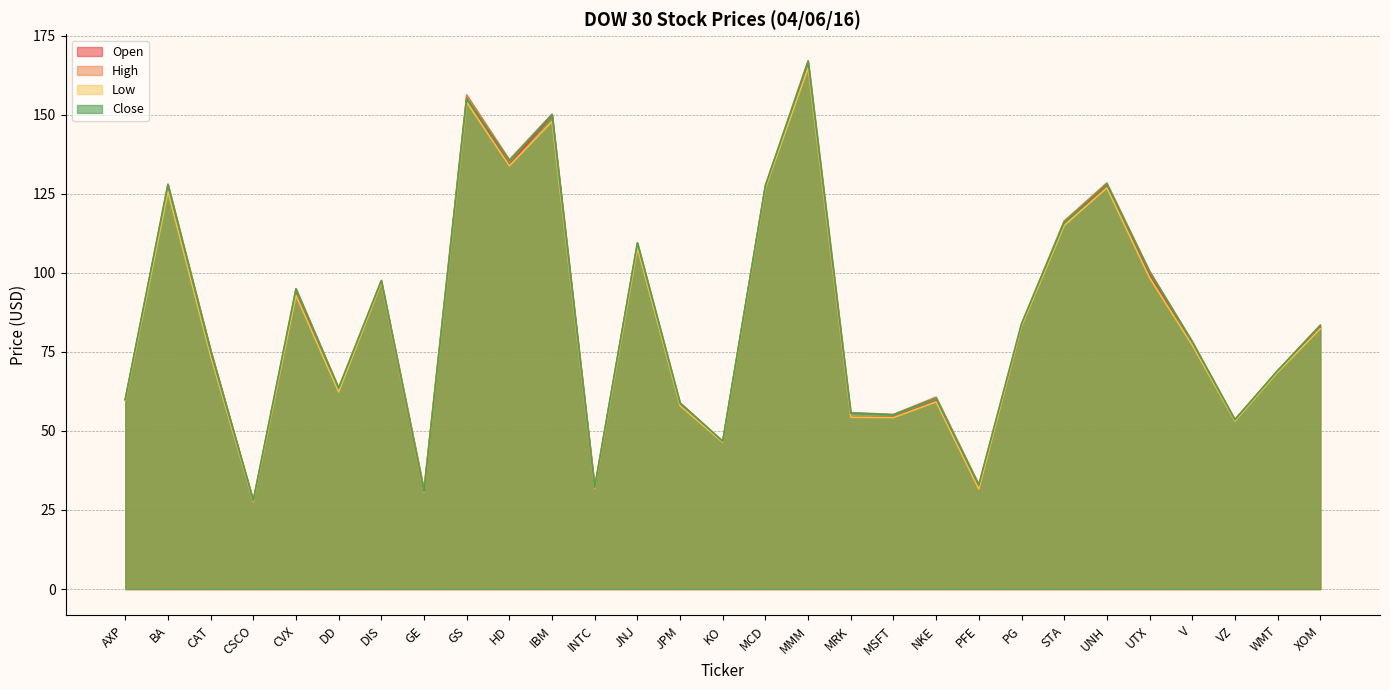

True or false: Low has a value of 46.4 at KO.

True